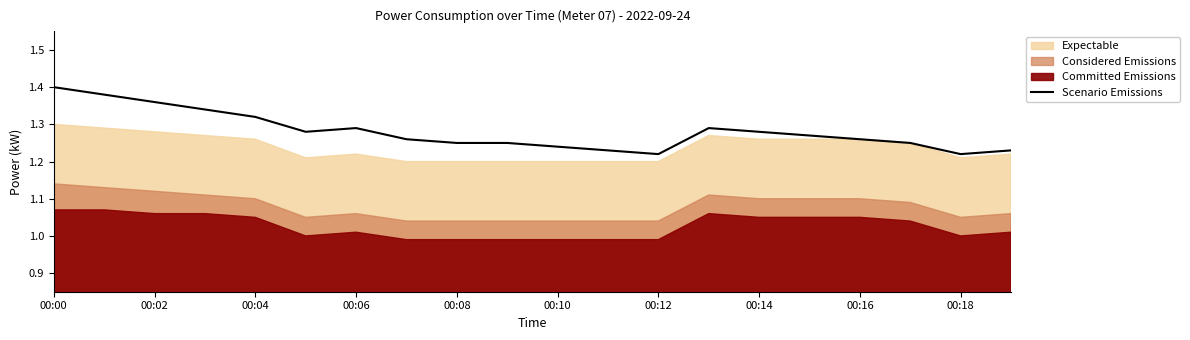

True or false: the data has more than 2 interior local peaks.

False